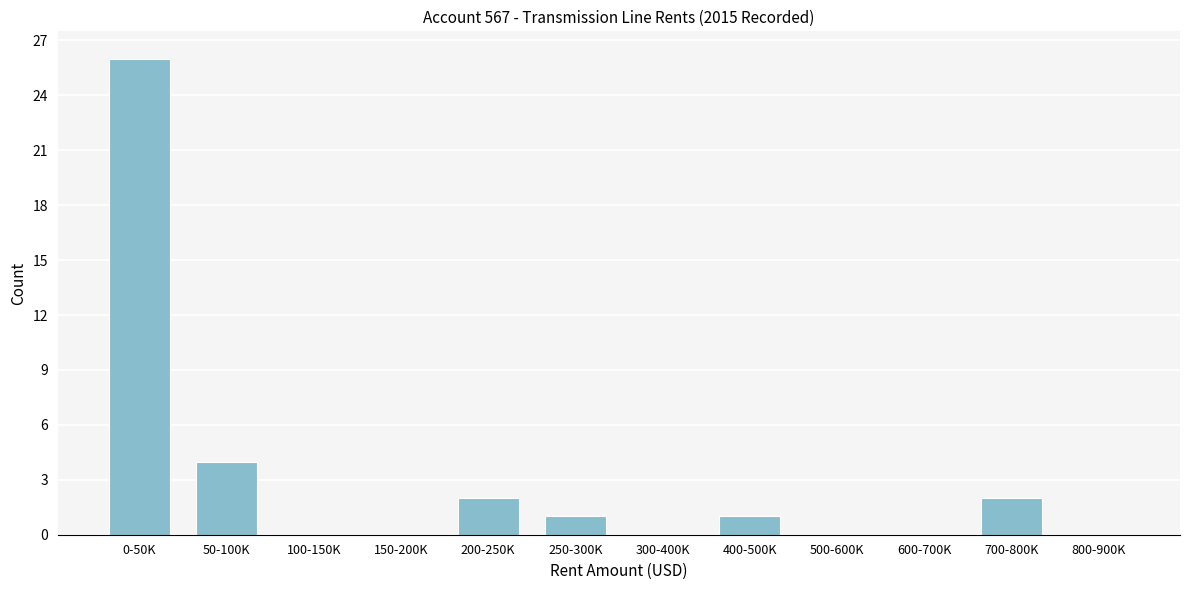

Reading left to right, extract all data points from this chart.

0-50K=26	50-100K=4	100-150K=0	150-200K=0	200-250K=2	250-300K=1	300-400K=0	400-500K=1	500-600K=0	600-700K=0	700-800K=2	800-900K=0